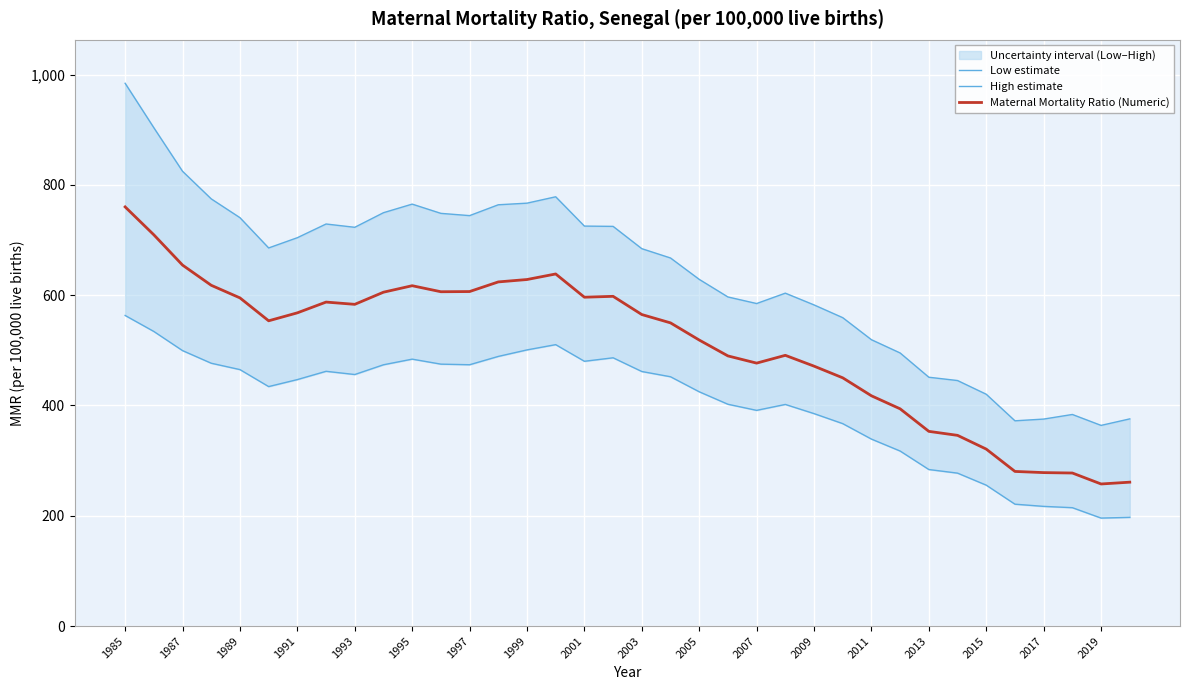

How many values in the Maternal Mortality Ratio (Numeric) series exceed 564?

18